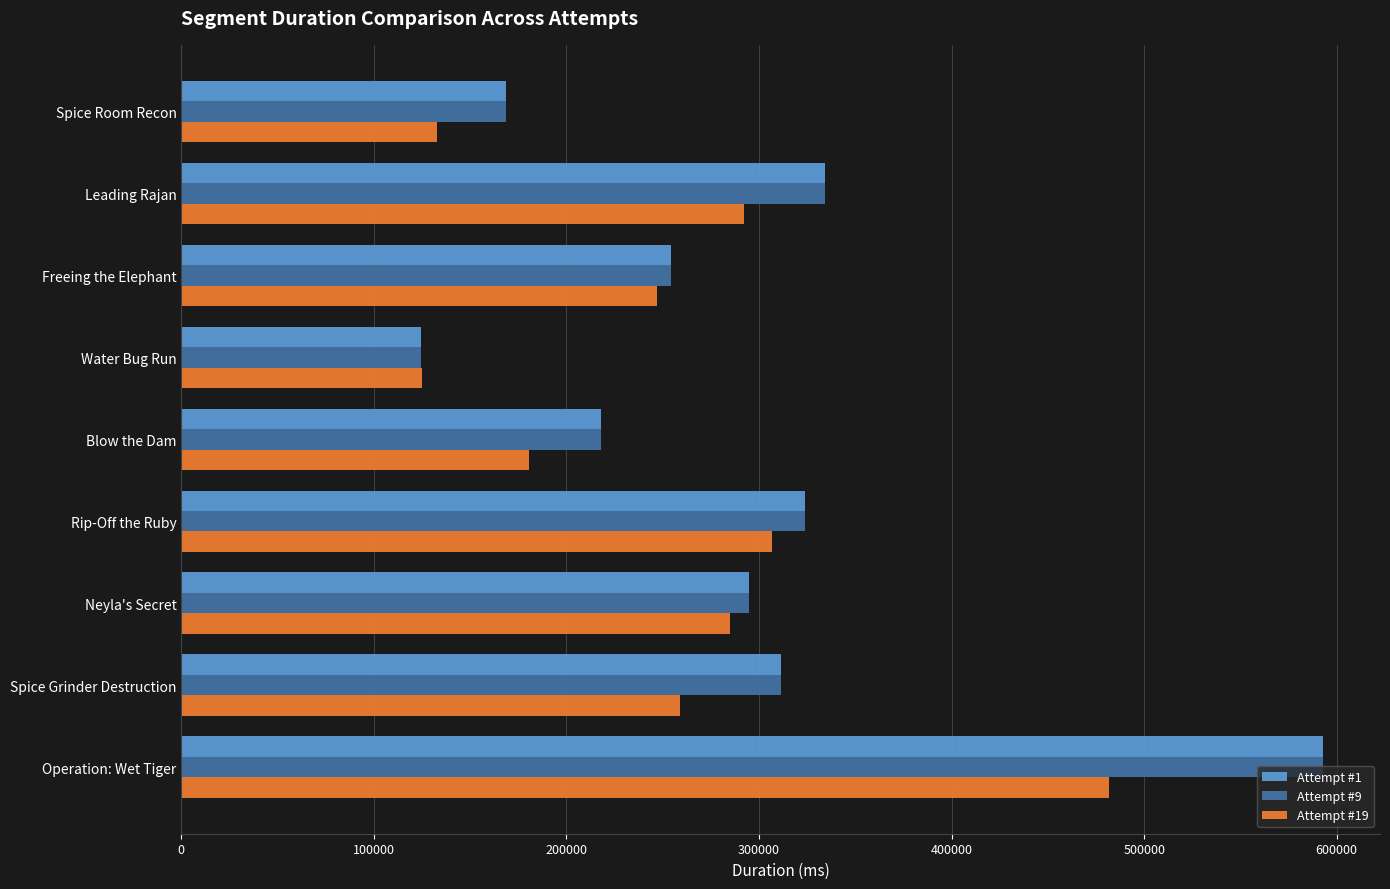

What are all the series names shown in the legend?

Attempt #1, Attempt #9, Attempt #19